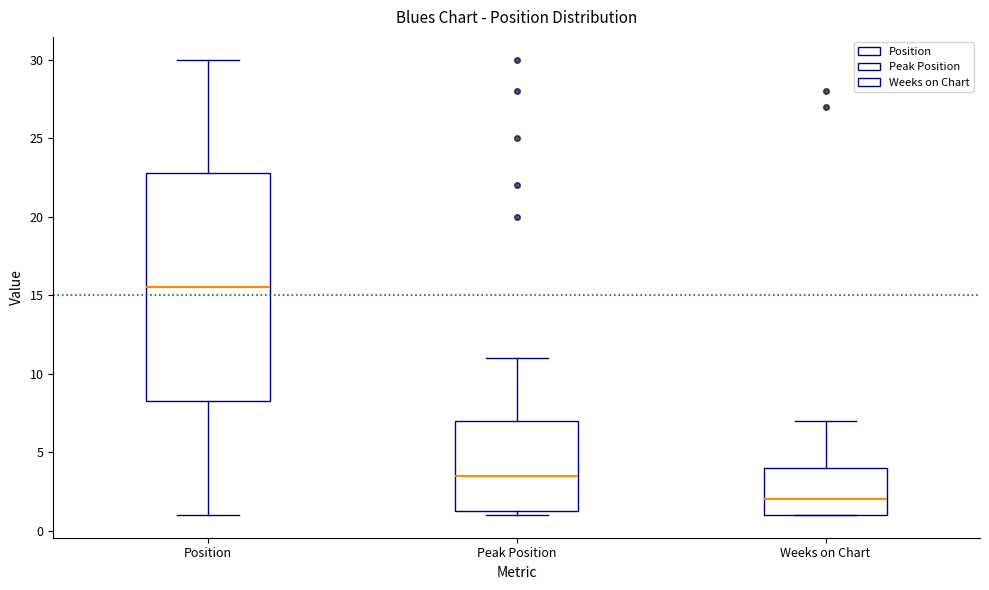

Reading left to right, read every box against the y-axis: the position of its median line, the range the box covers, and the ends of its whiskers. The values are not printed on the chart, so give them approximately, as read against the axis.

Position: median 15.5, box 8.5 to 23.0, whiskers 1.0 to 30.0
Peak Position: median 3.5, box 1.5 to 7.0, whiskers 1.0 to 11.0
Weeks on Chart: median 2.0, box 1.0 to 4.0, whiskers 1.0 to 7.0